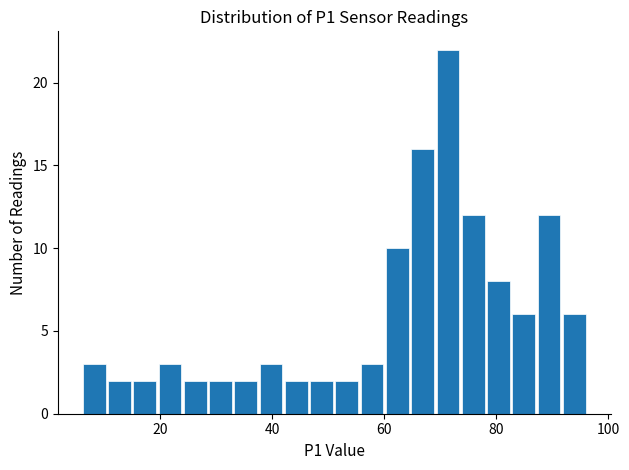

Around what value on the x-axis is the tallest bar? Give the approximate position of its centre, as read against the axis.

72